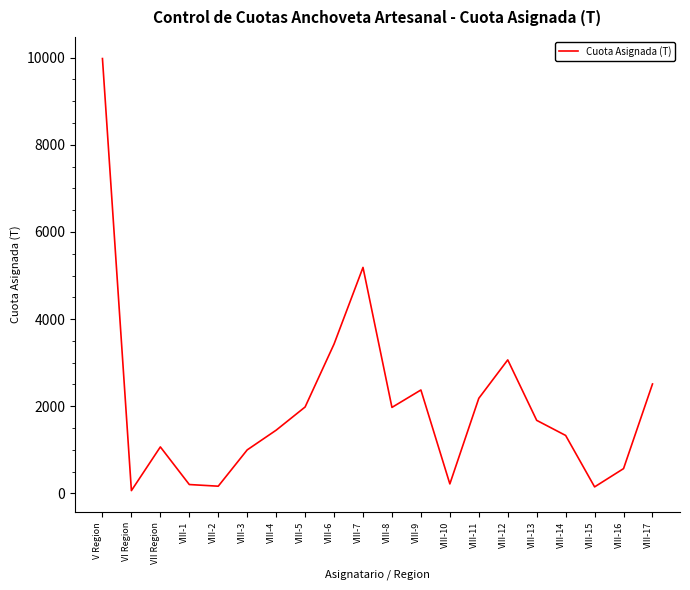

Is it true that the value at VIII-12 is 1520.7?

False